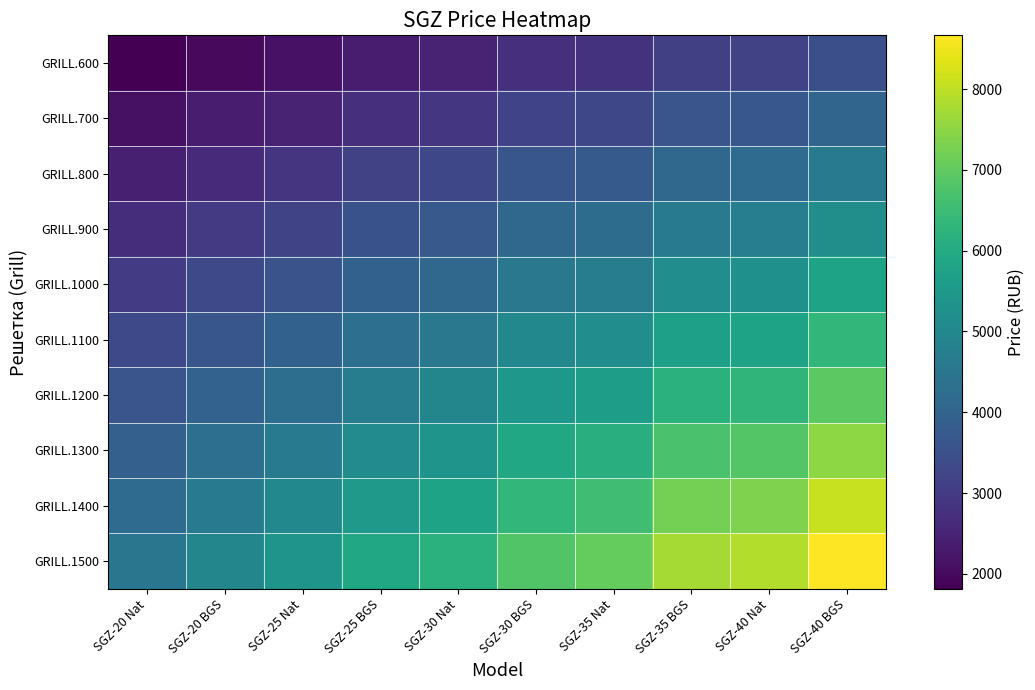

At which category is the sum across all series the highest?

SGZ-40 BGS